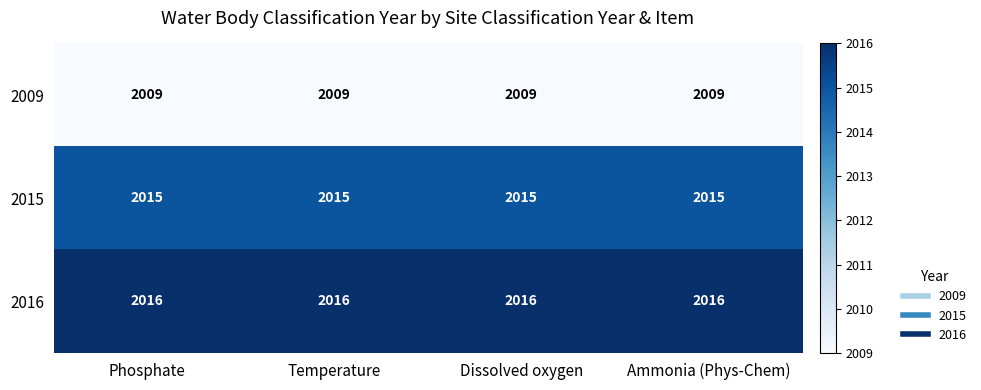

At Phosphate, list the series in order from largest to smallest.

2016, 2015, 2009